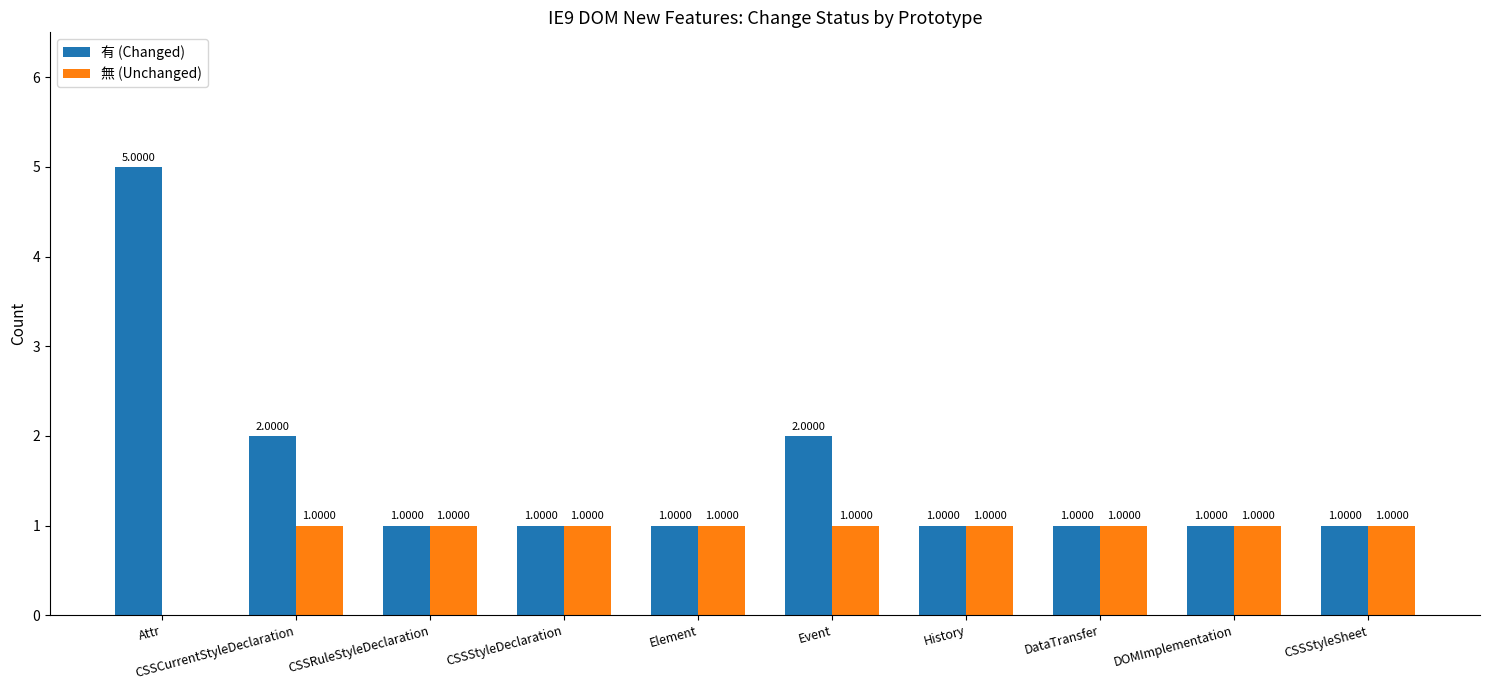

The 無 (Unchanged) series shows 1 at Element. True or false?

True